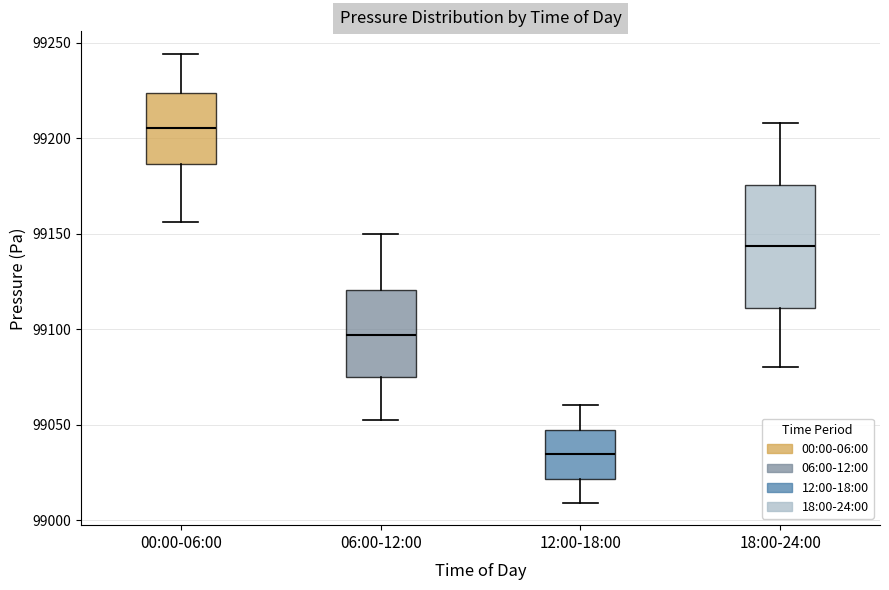

Reading left to right, transcribe this box plot: for each box, give where its median line is, the range the box spans, and where its two whiskers end, as read against the y-axis. The values are not printed on the chart, so give them approximately, as read against the axis.

00:00-06:00: median 99205, box 99185 to 99225, whiskers 99155 to 99245
06:00-12:00: median 99095, box 99075 to 99120, whiskers 99050 to 99150
12:00-18:00: median 99035, box 99020 to 99045, whiskers 99010 to 99060
18:00-24:00: median 99145, box 99110 to 99175, whiskers 99080 to 99210